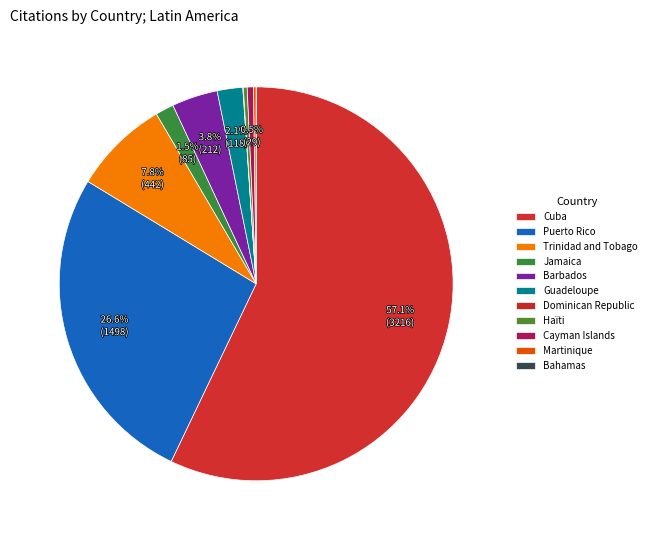

Rank the categories by value from highest to lowest.

Cuba, Puerto Rico, Trinidad and Tobago, Barbados, Guadeloupe, Jamaica, Cayman Islands, Haïti, Martinique, Dominican Republic, Bahamas